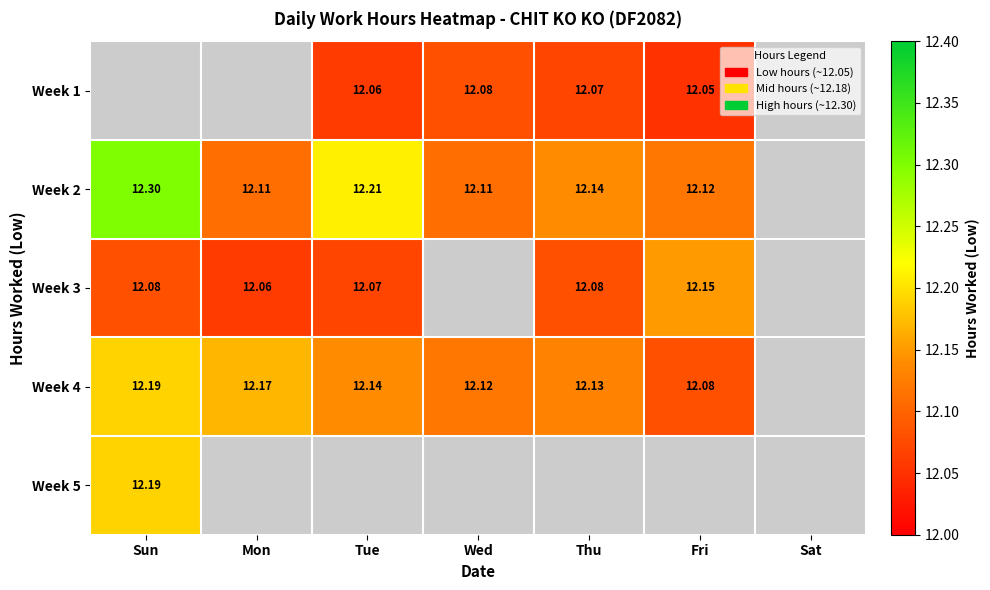

What is the spread (max minus min) of values at Fri?

0.1